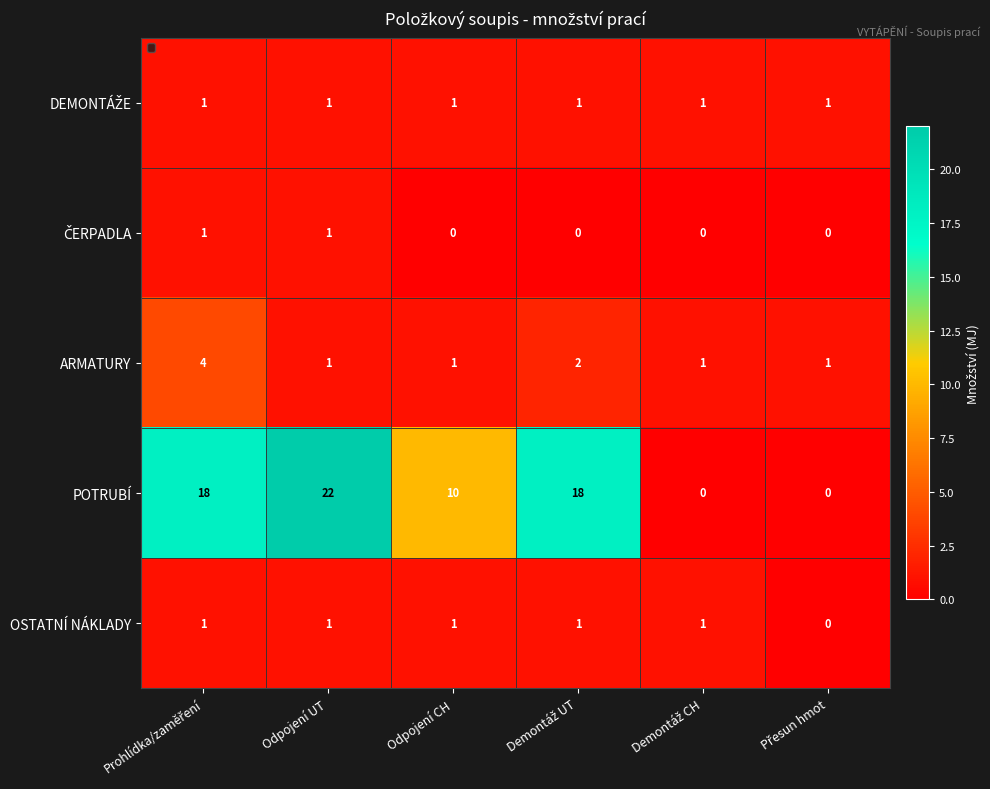

True or false: OSTATNÍ NÁKLADY has a value of 1 at Odpojení UT.

True